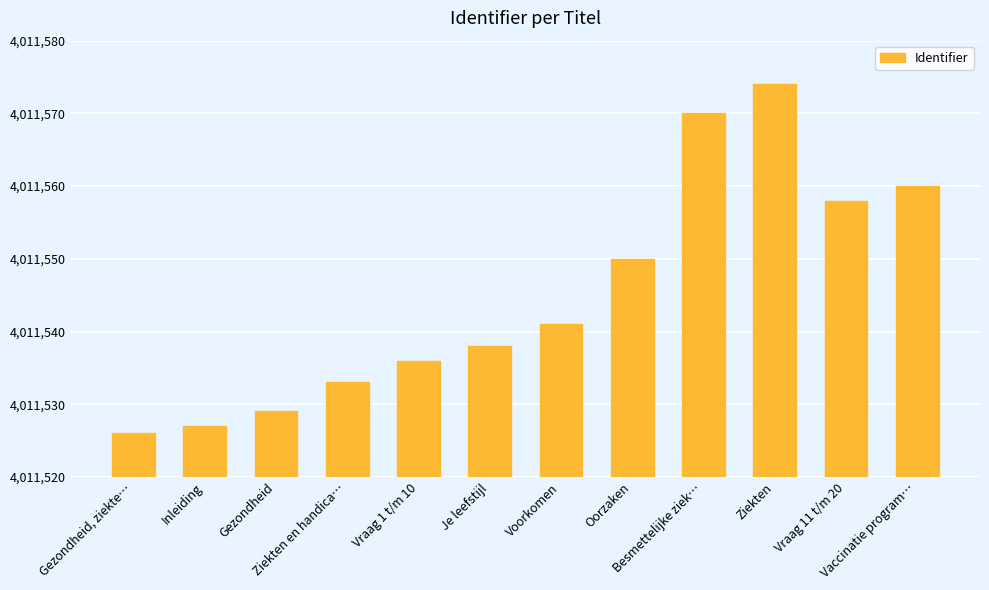

Which has a higher value, Oorzaken or Ziekten?

Ziekten